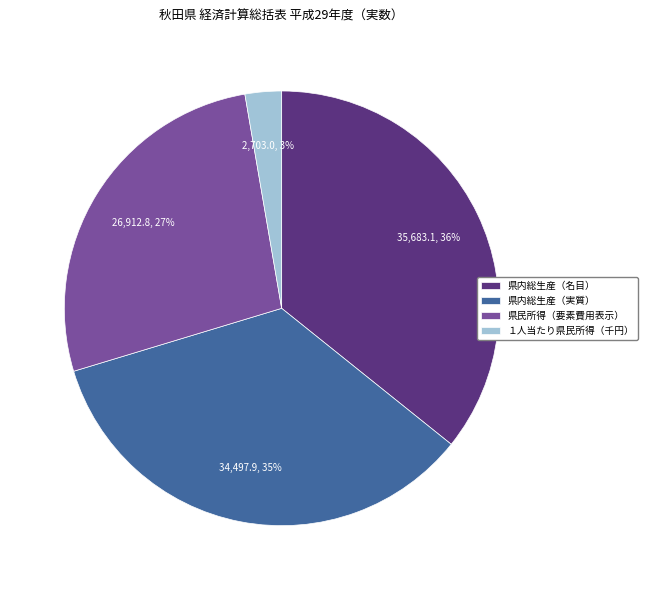

To the nearest percent, what portion does １人当たり県民所得（千円） represent?

3%